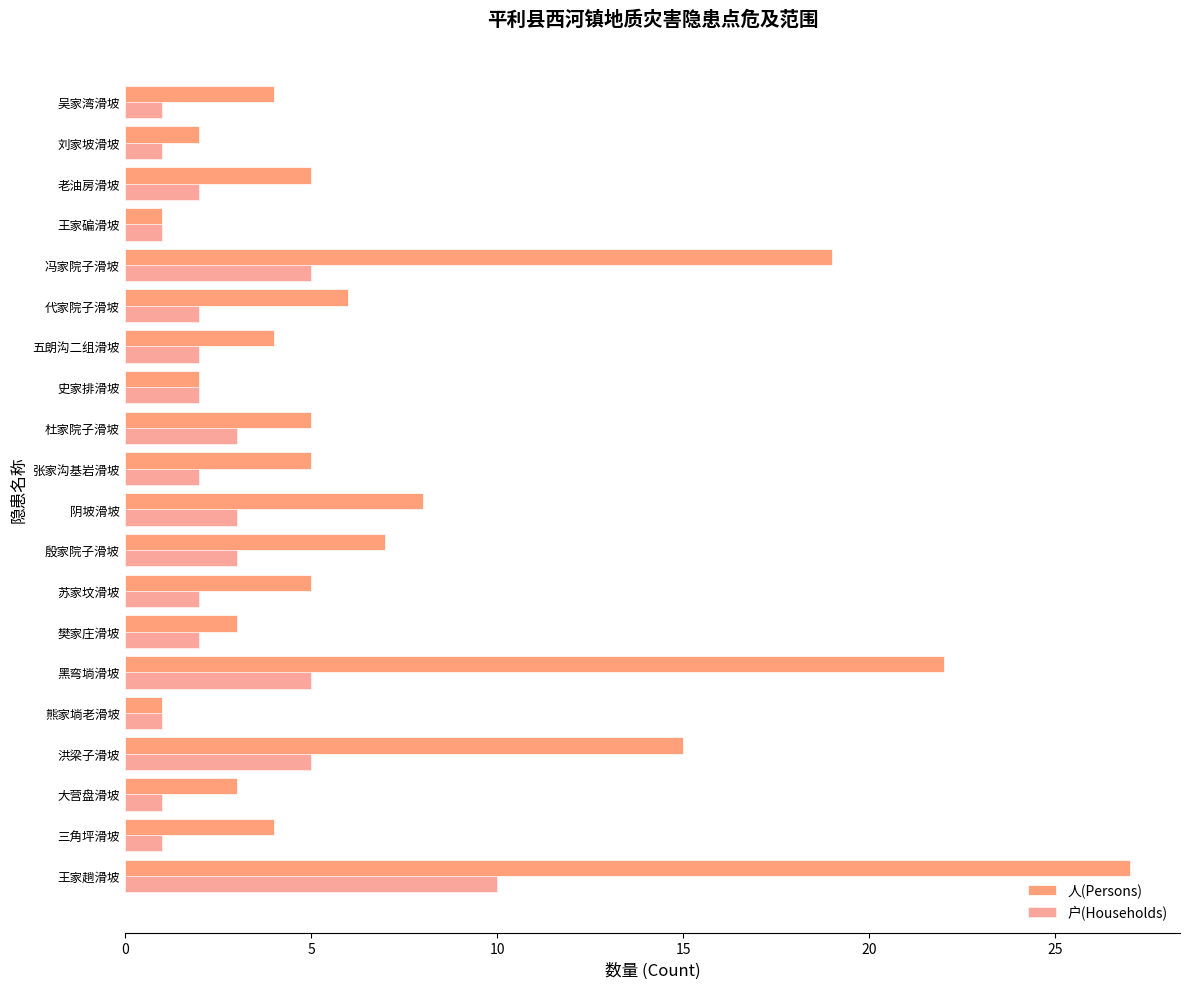

Reading left to right, what are all the values shown in this chart?

人(Persons): 27	4	3	15	1	22	3	5	7	8	5	5	2	4	6	19	1	5	2	4
户(Households): 10	1	1	5	1	5	2	2	3	3	2	3	2	2	2	5	1	2	1	1